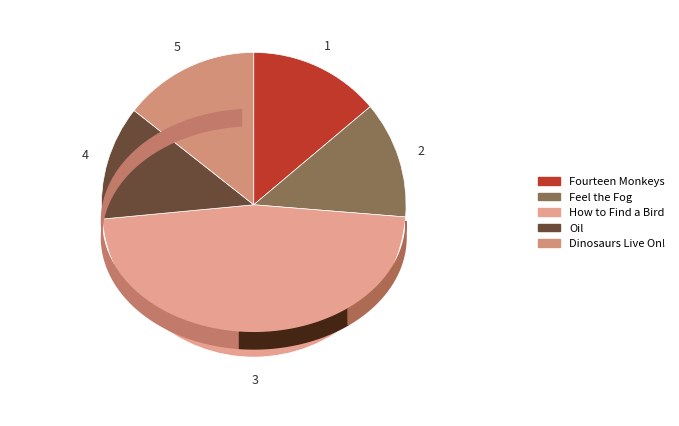

Does Oil represent more than half of the total?

No